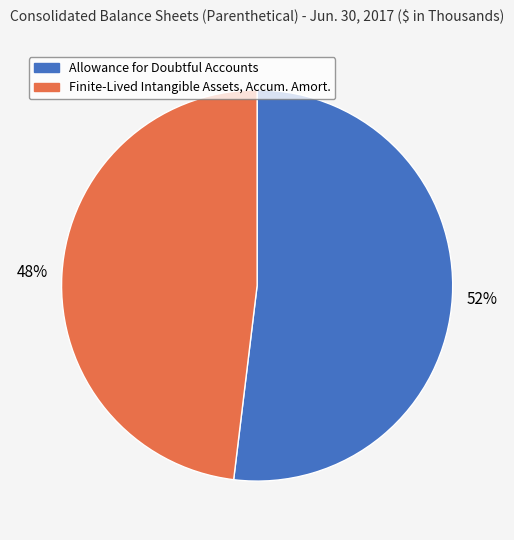

To the nearest percent, what is the average slice percentage?

50%